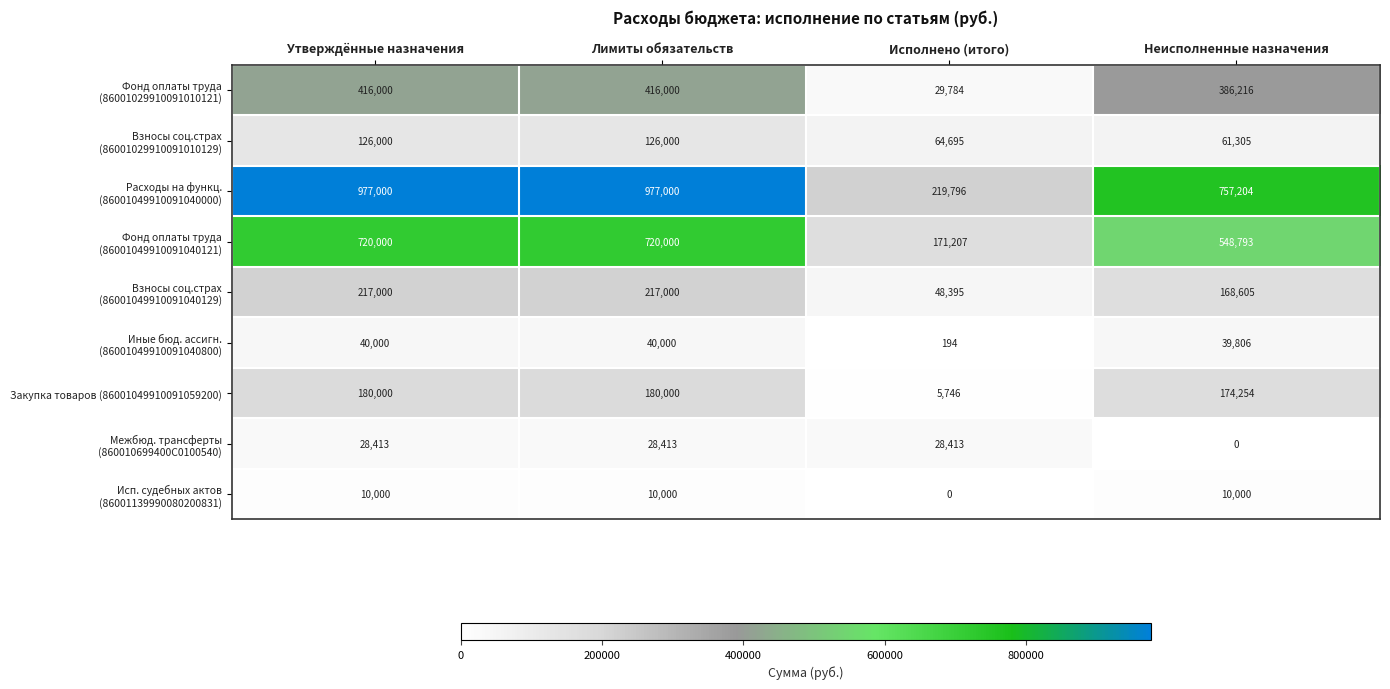

What is the spread (max minus min) of values at Утверждённые назначения?

967000